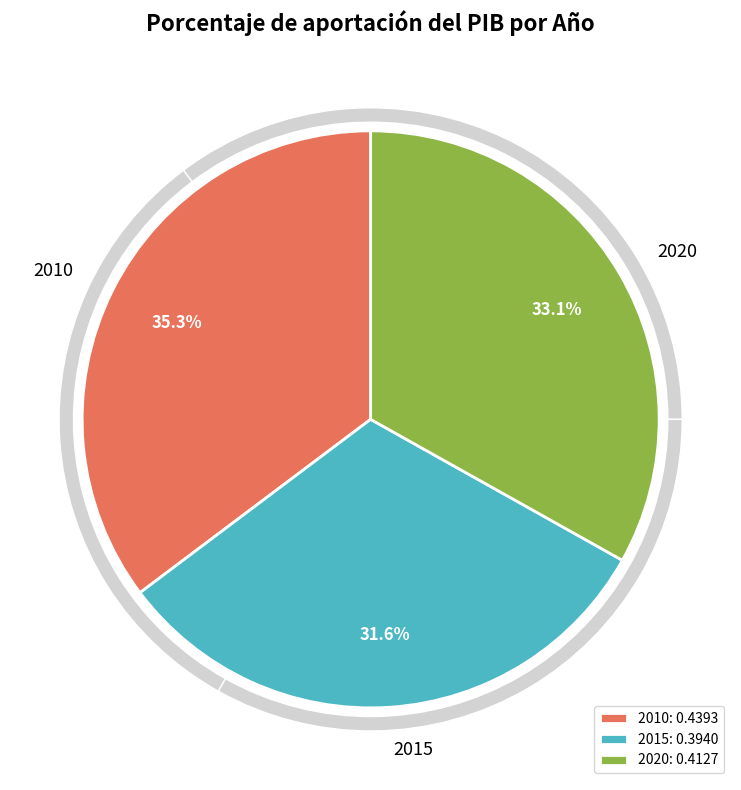

What percentage is NOT represented by 2020?

66.9%